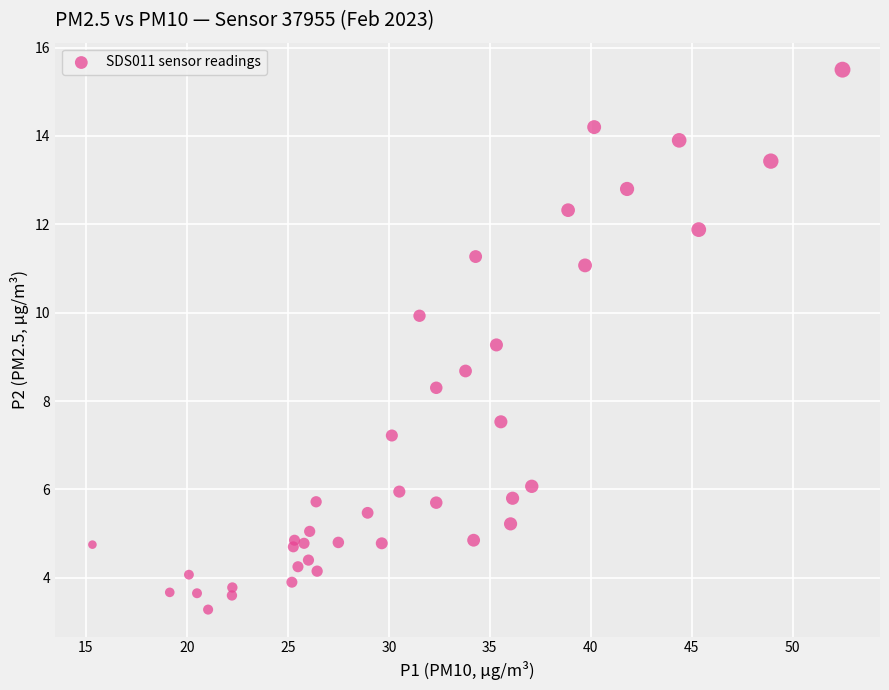

What is the range of Y values (max minus min)?

12.2